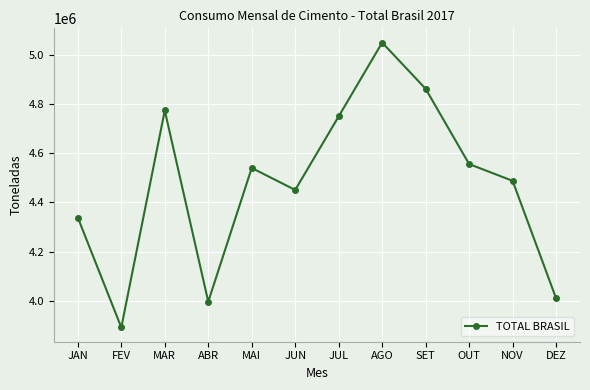

The chart shows a value of 4773553 at MAR. True or false?

True